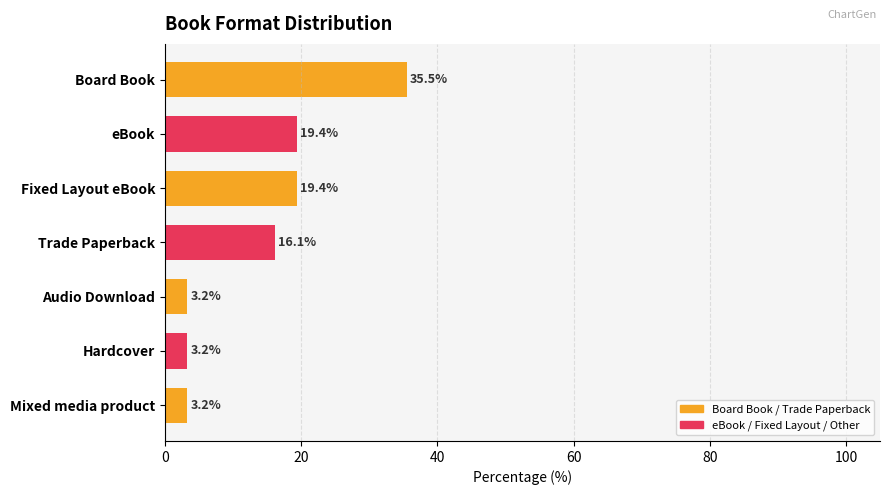

What is the maximum value shown in the chart?

35.5